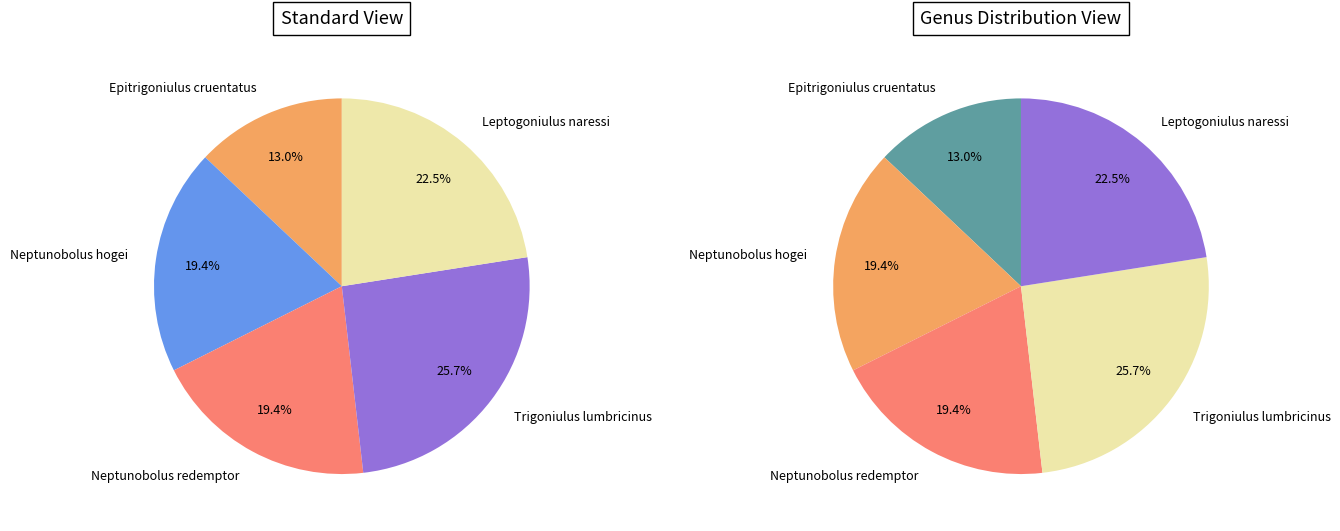

How many slices are in this pie chart?

5